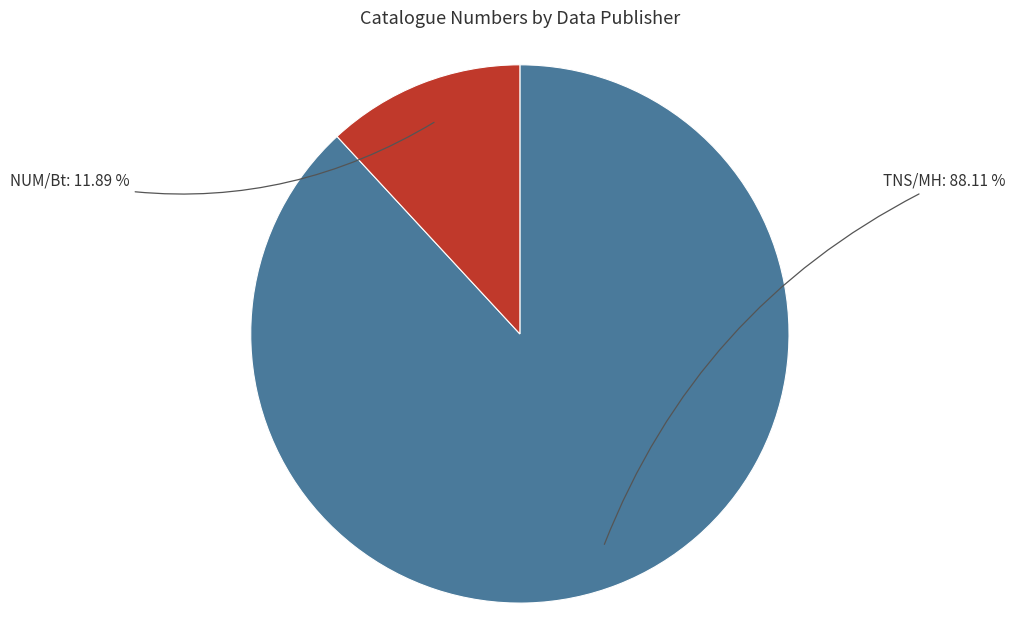

To the nearest percent, what is the difference between the largest and smallest slice percentages?

76%